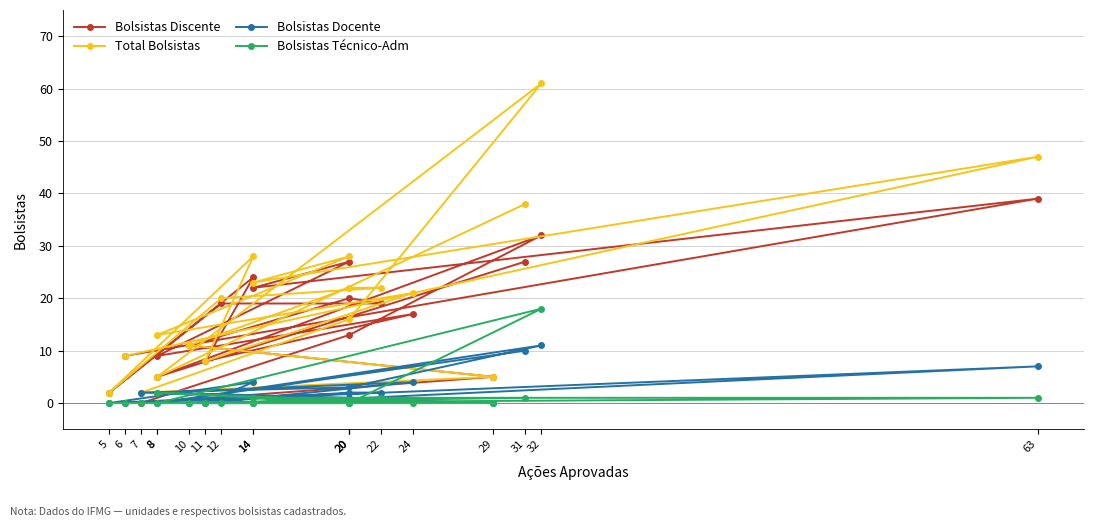

Where is Total Bolsistas nearest to the value 31?

20